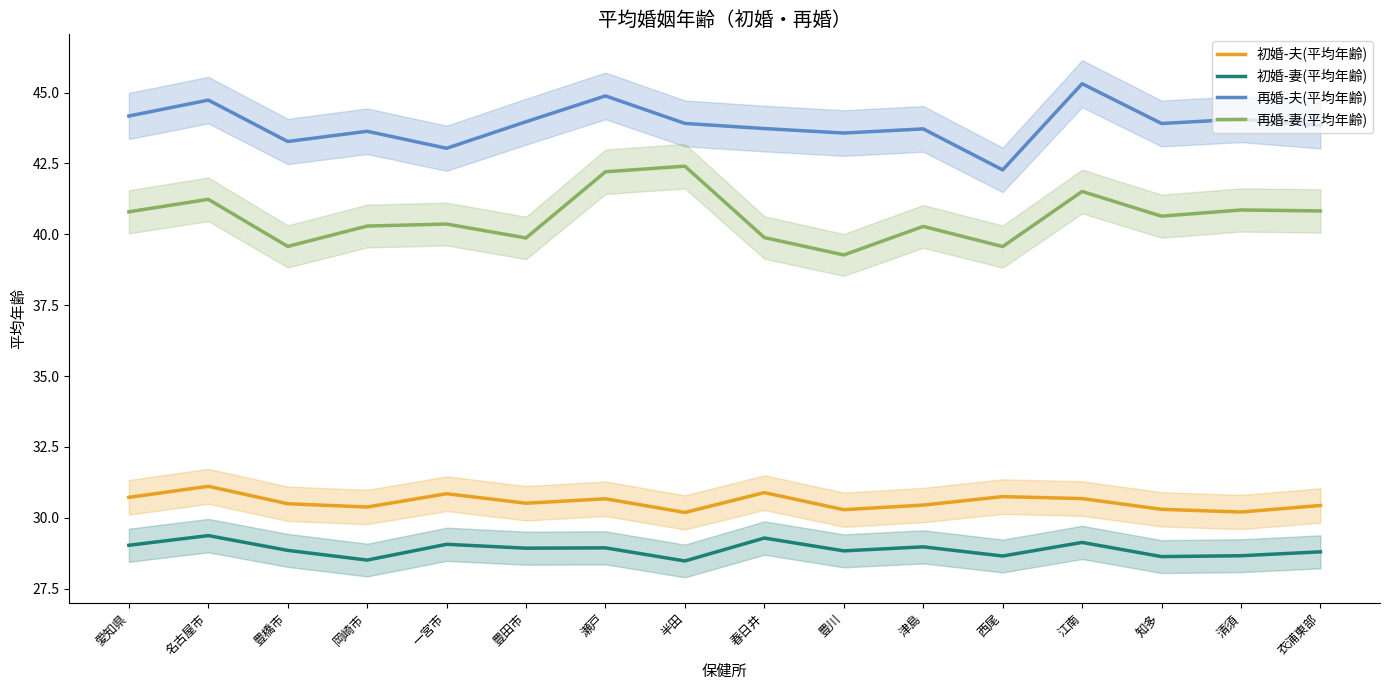

Does the chart have visible grid lines?

No